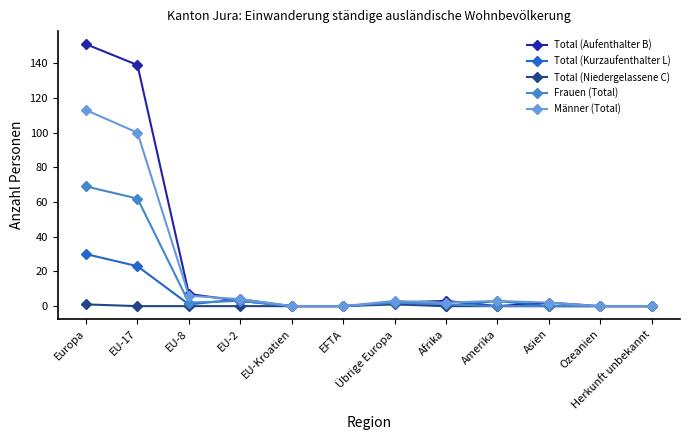

Between Europa and EU-2, which series saw the biggest shift?

Total (Aufenthalter B)